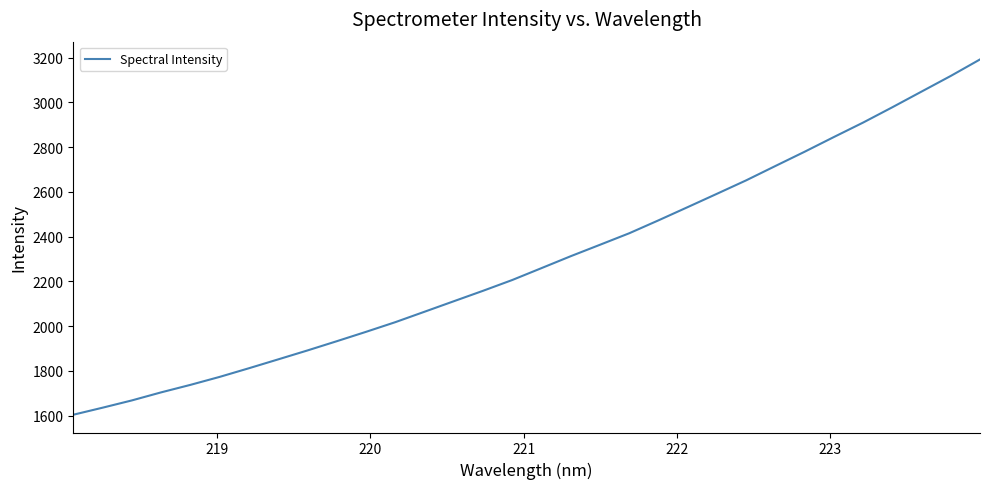

What is the greatest value displayed?

3192.0